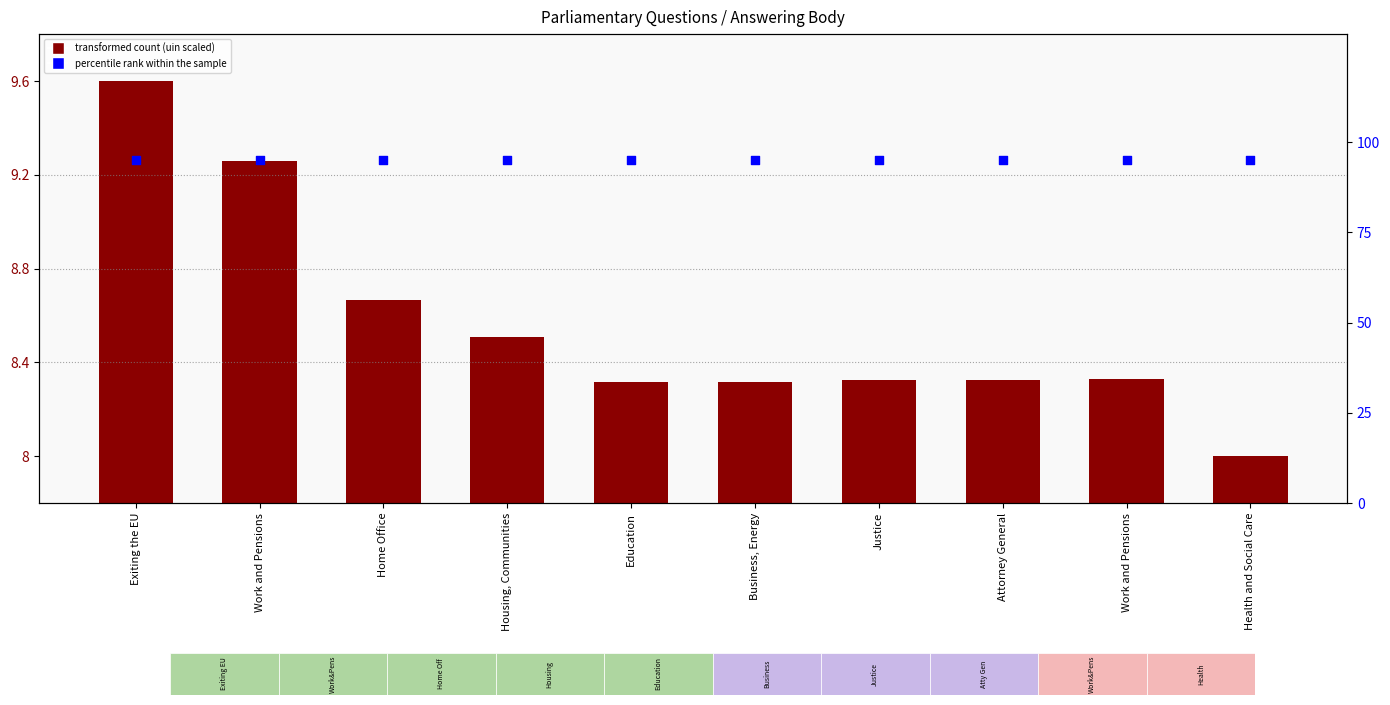

Which series contains the lowest Y value?

transformed count (uin scaled)